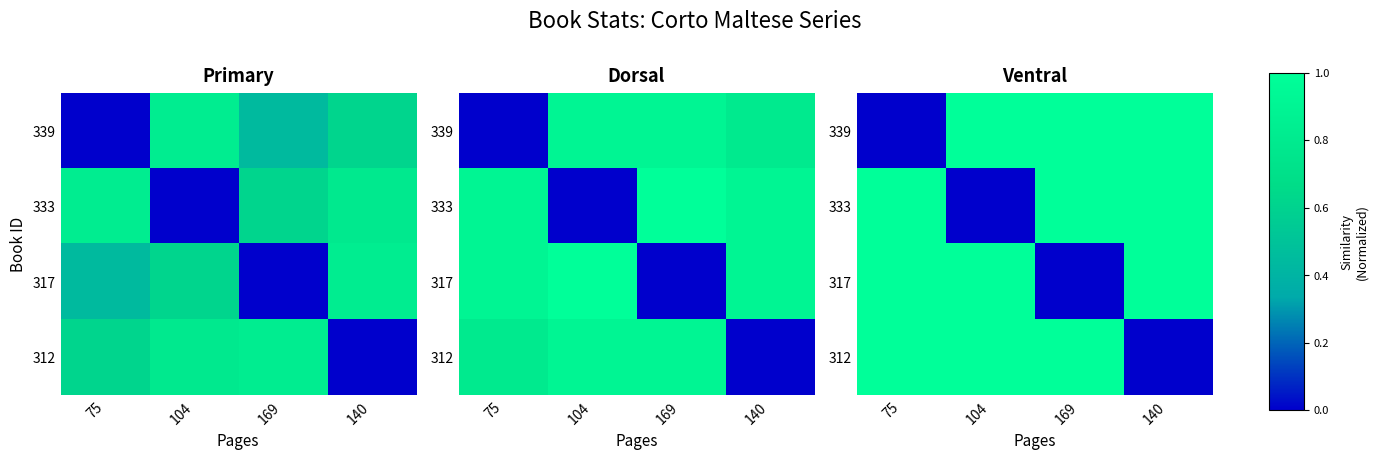

Is it true that 333 equals 1.0 at 169?

True